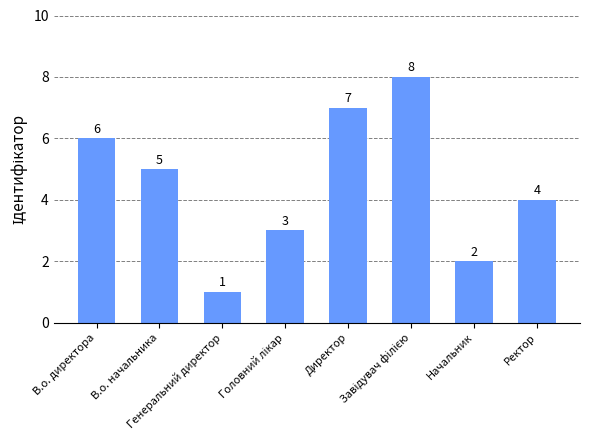

How many values are between 3 and 7?

5